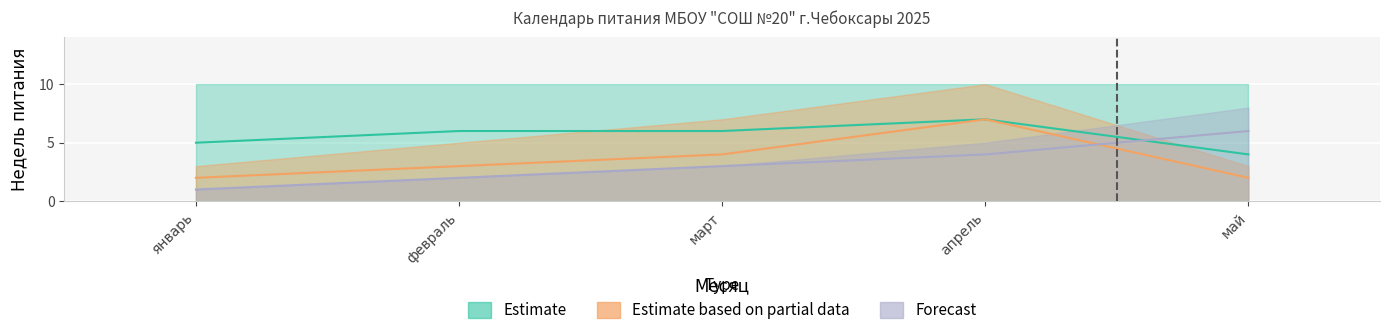

Which series has the largest range (max minus min)?

Estimate based on partial data